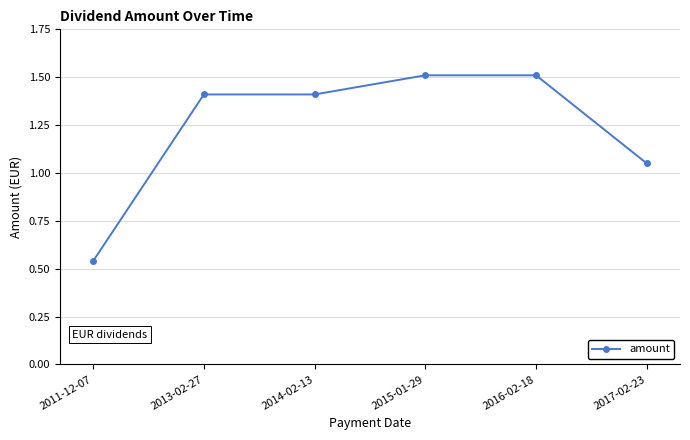

At which category does the chart reach its minimum across all series?

2011-12-07